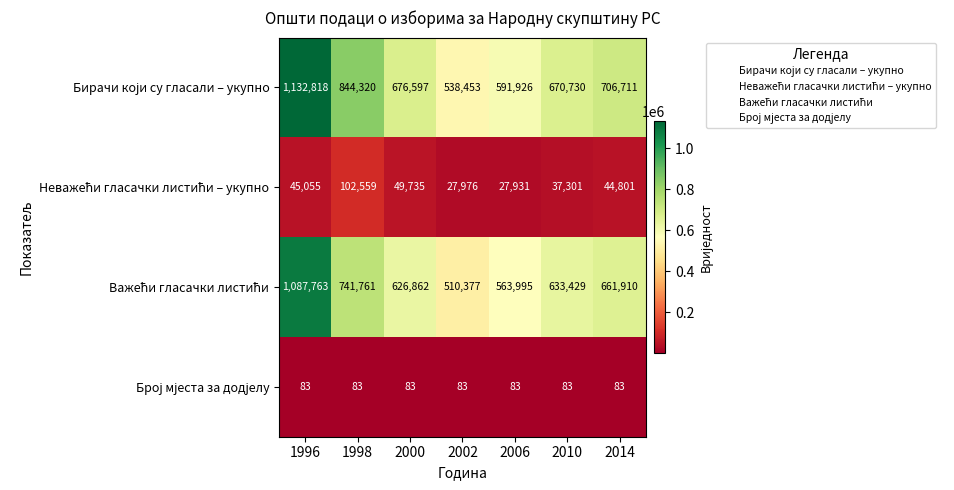

What is the total value across all series at 2010?

1341543